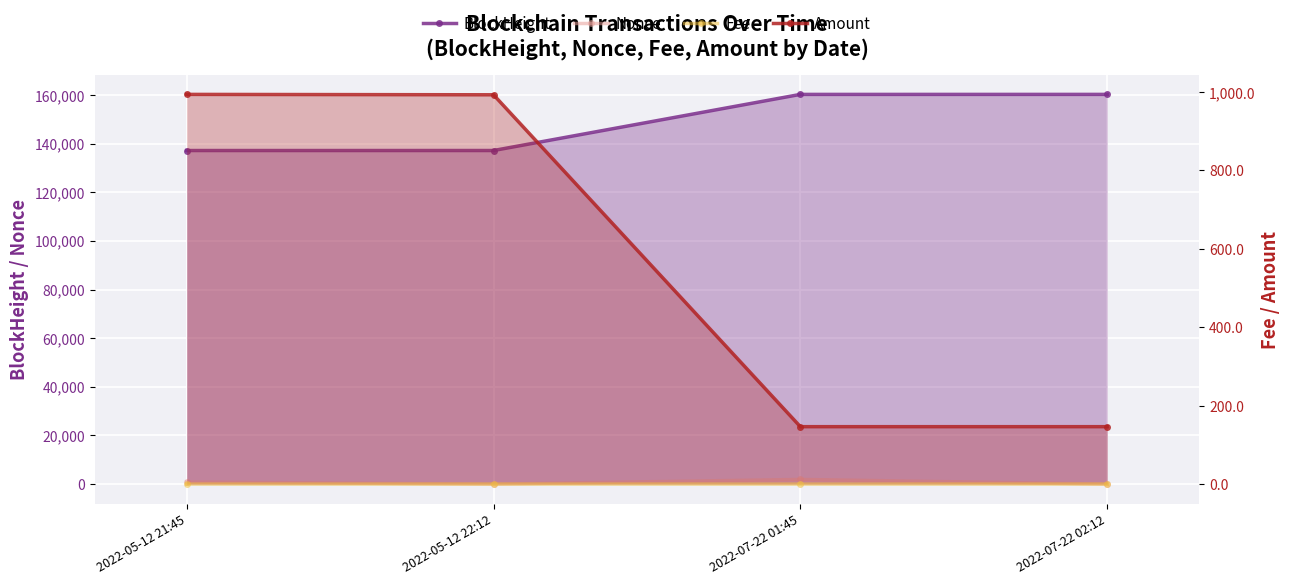

True or false: Fee has more than 1 interior local peaks.

False